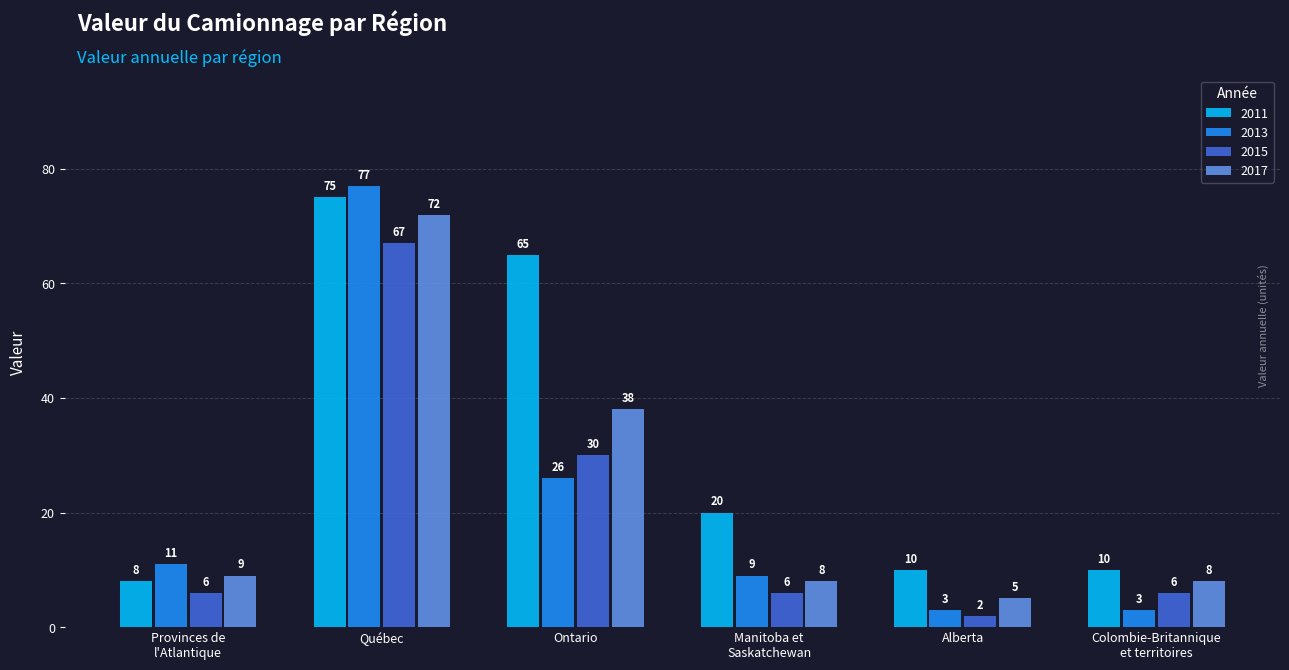

What is the label of the 2nd bar from the right?

Alberta